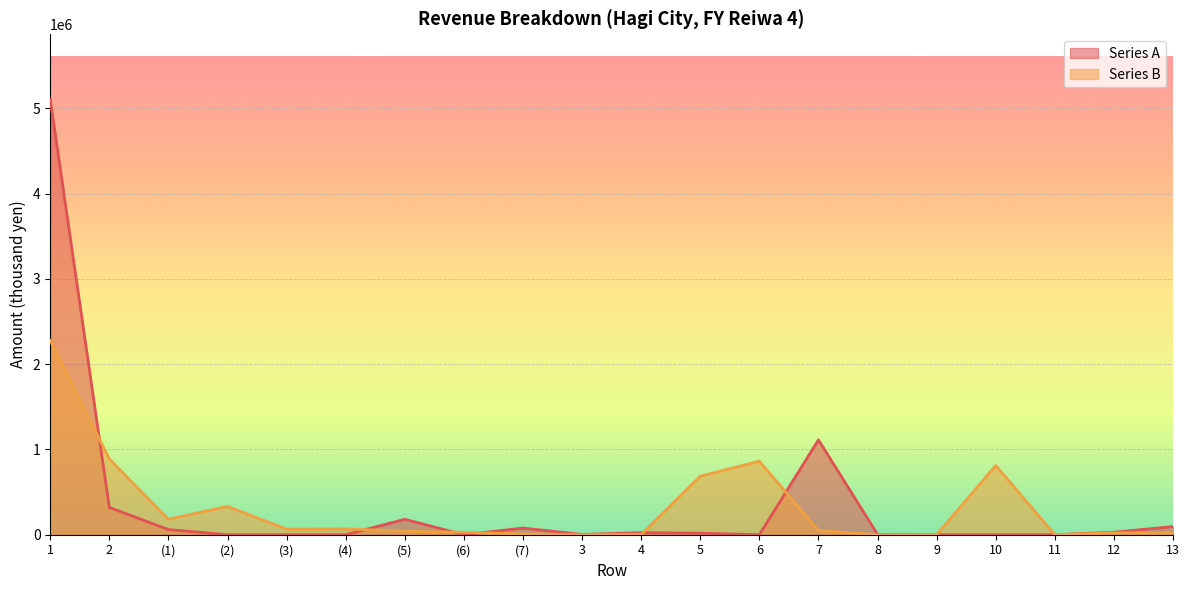

What is the difference between the Series A values at (2) and 3?

3326